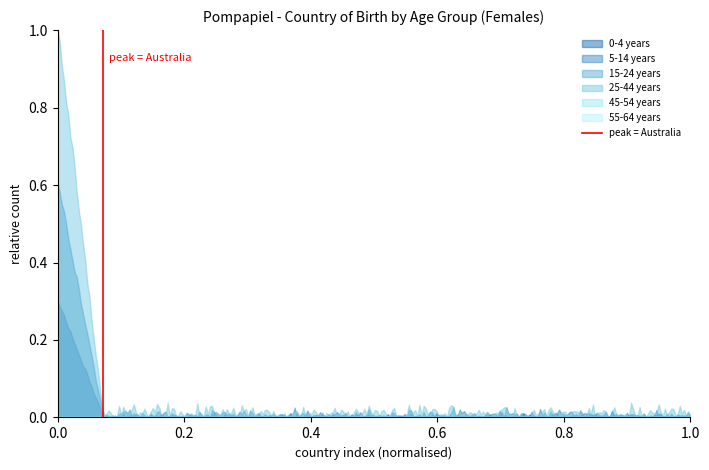

What is the sum of the values at 0.0 and 0.2?

1